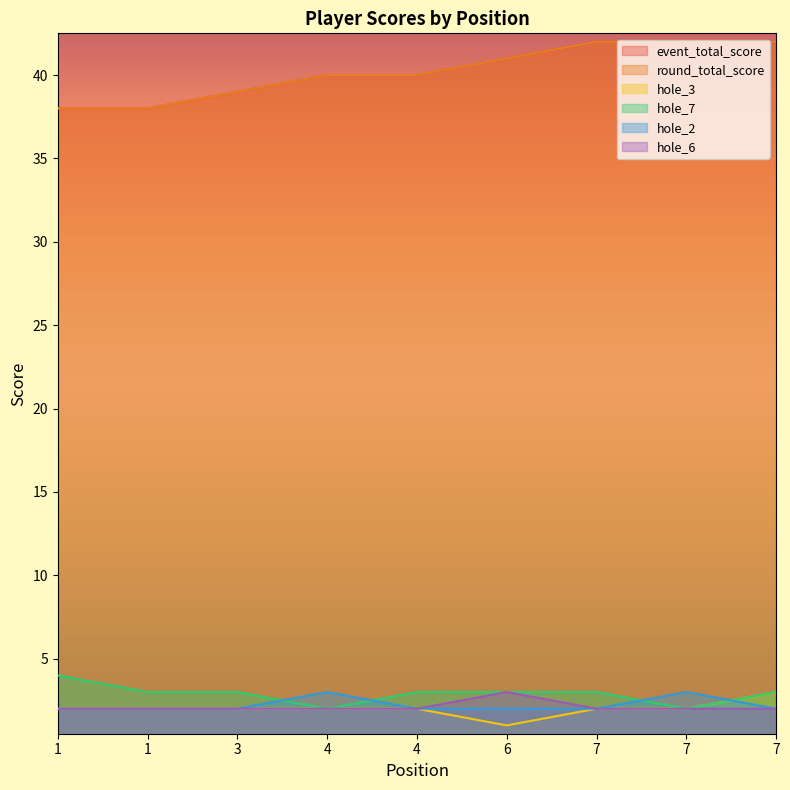

True or false: hole_3 and round_total_score intersect in this chart.

False